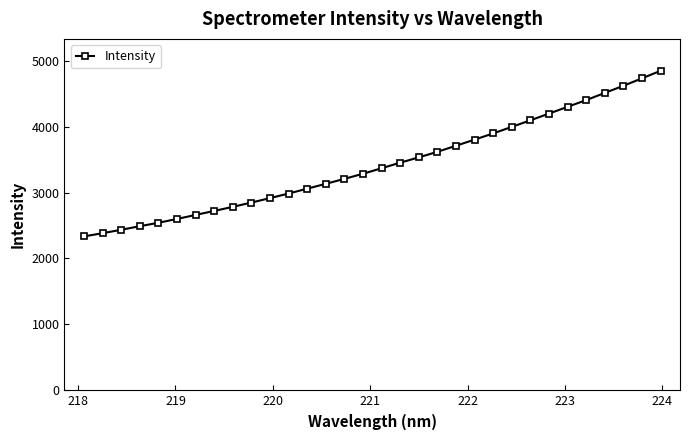

Reading left to right, extract all data points from this chart.

2334.2	2383.0	2434.8	2489.1	2541.0	2599.3	2660.4	2720.8	2783.2	2848.0	2915.4	2985.1	3058.5	3132.3	3207.5	3285.1	3368.7	3453.4	3533.4	3617.7	3710.1	3802.4	3897.1	3995.6	4095.8	4196.7	4300.1	4401.5	4510.3	4618.6	4731.7	4845.2